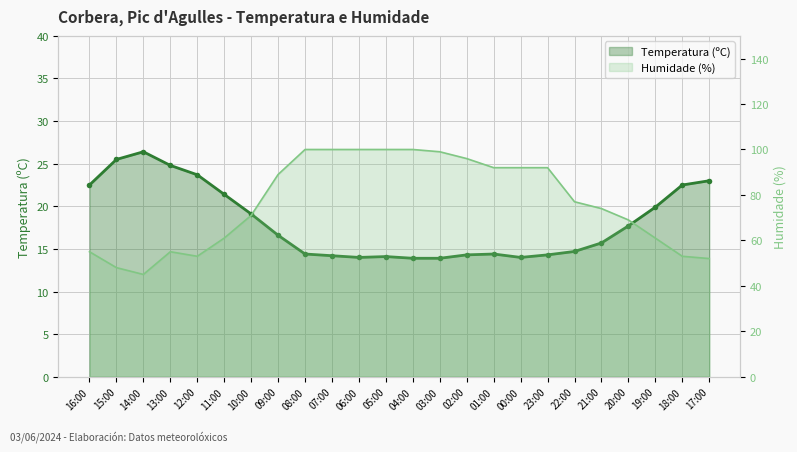

At which label does Humidade (%) first exceed 77?

09:00